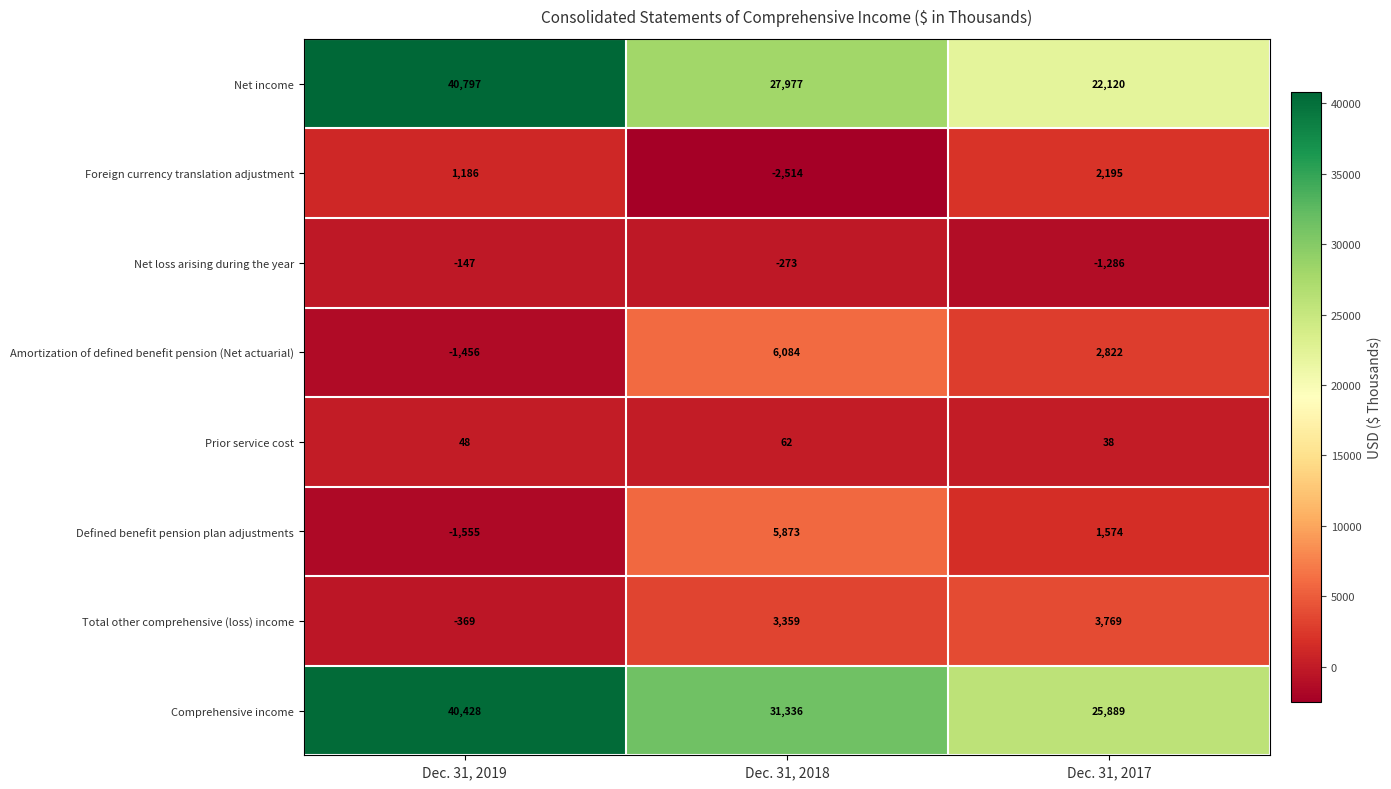

Between Dec. 31, 2018 and Dec. 31, 2017, which series saw the biggest shift?

Net income